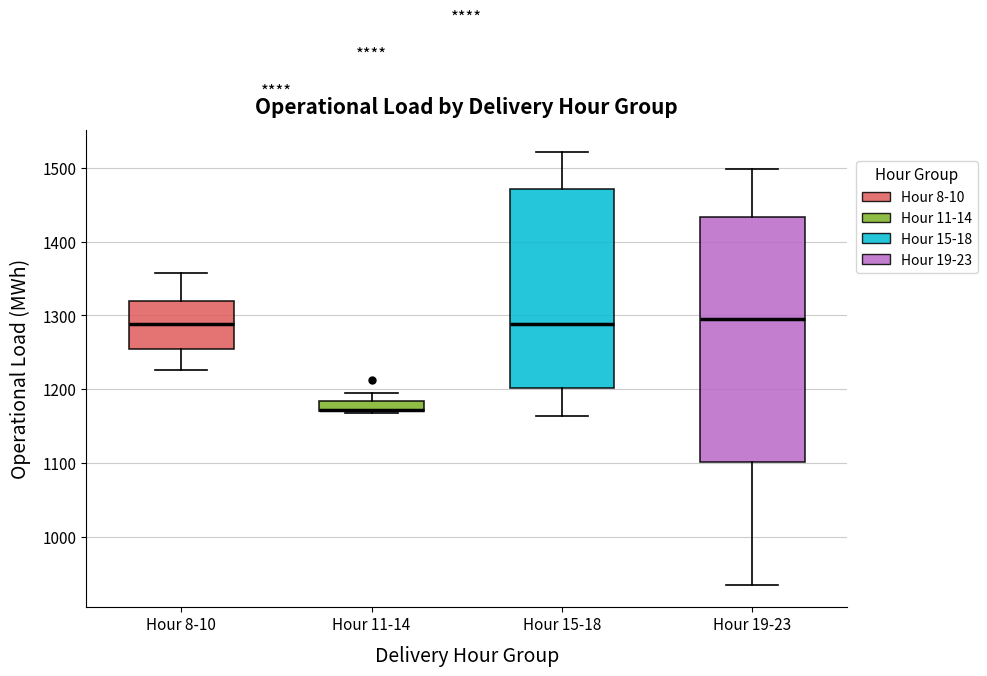

Comparing the boxes themselves (not the whiskers), which one is the tallest?

Hour 19-23